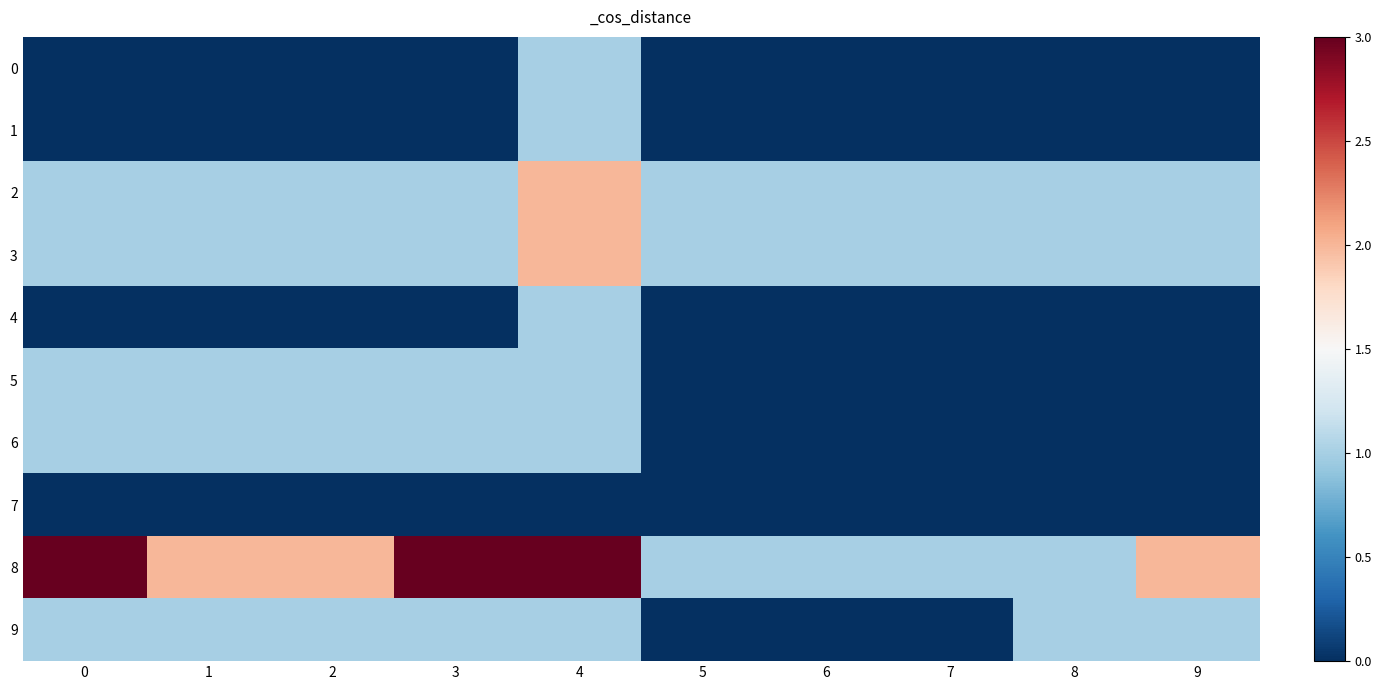

Reading right to left, what are all the values shown in this chart?

0: 9=0	8=0	7=0	6=0	5=0	4=1	3=0	2=0	1=0	0=0
1: 9=0	8=0	7=0	6=0	5=0	4=1	3=0	2=0	1=0	0=0
2: 9=1	8=1	7=1	6=1	5=1	4=2	3=1	2=1	1=1	0=1
3: 9=1	8=1	7=1	6=1	5=1	4=2	3=1	2=1	1=1	0=1
4: 9=0	8=0	7=0	6=0	5=0	4=1	3=0	2=0	1=0	0=0
5: 9=0	8=0	7=0	6=0	5=0	4=1	3=1	2=1	1=1	0=1
6: 9=0	8=0	7=0	6=0	5=0	4=1	3=1	2=1	1=1	0=1
7: 9=0	8=0	7=0	6=0	5=0	4=0	3=0	2=0	1=0	0=0
8: 9=2	8=1	7=1	6=1	5=1	4=3	3=3	2=2	1=2	0=3
9: 9=1	8=1	7=0	6=0	5=0	4=1	3=1	2=1	1=1	0=1